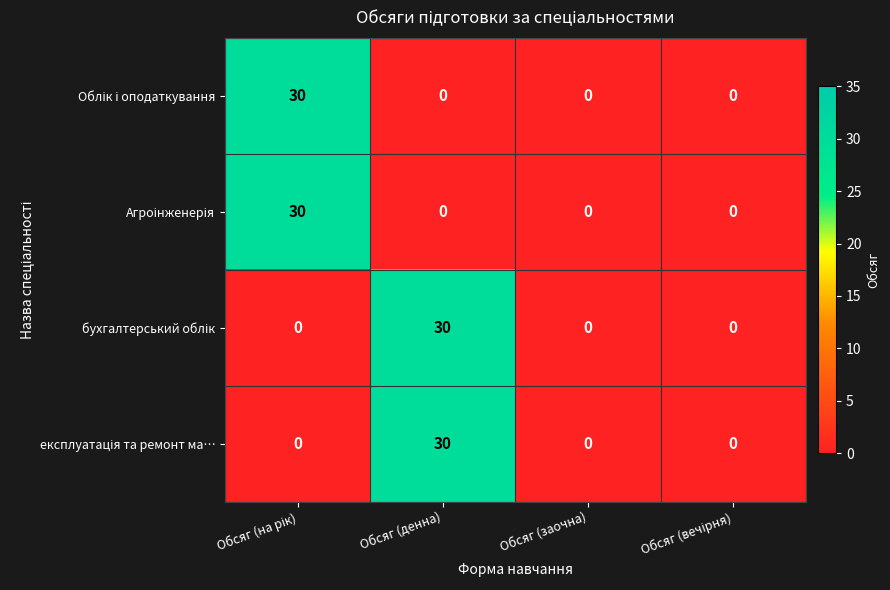

What is the greatest value displayed?

30